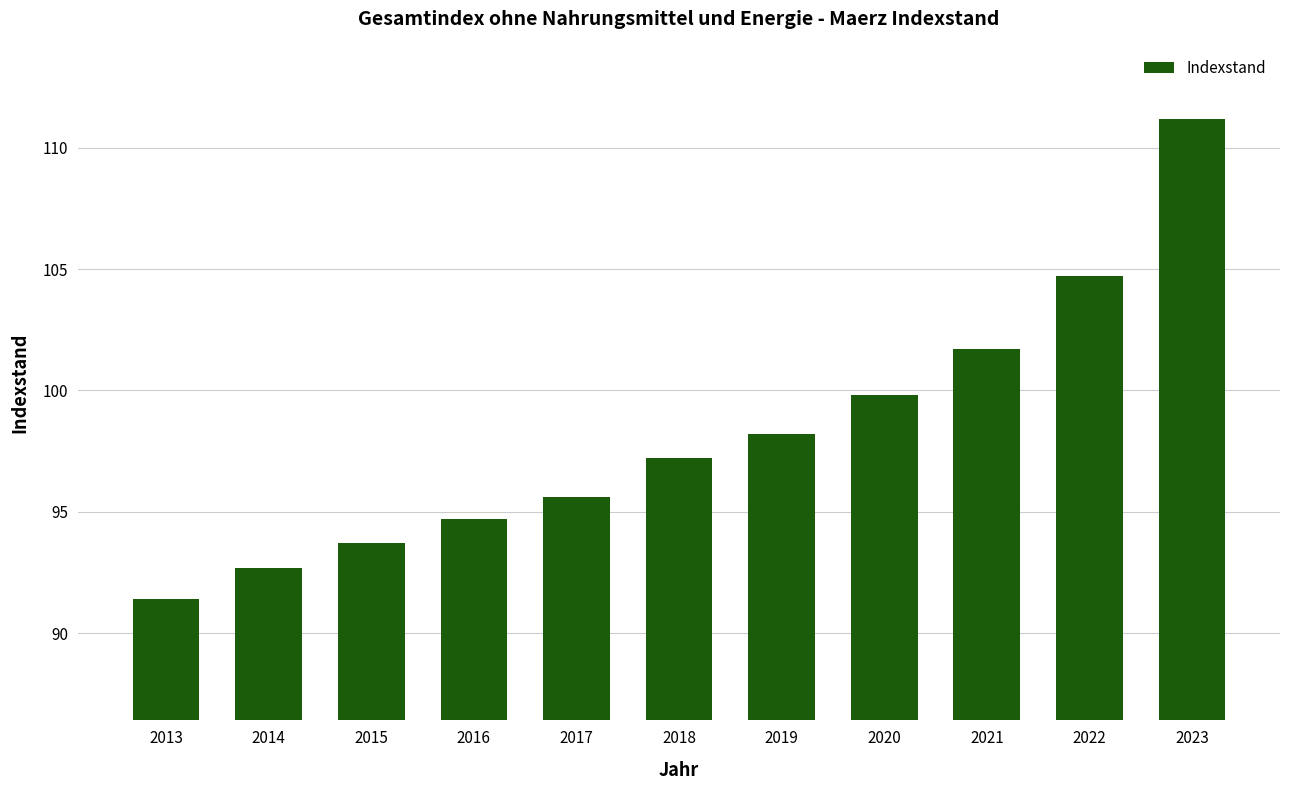

What is the change in value from 2014 to 2015?

+1.0